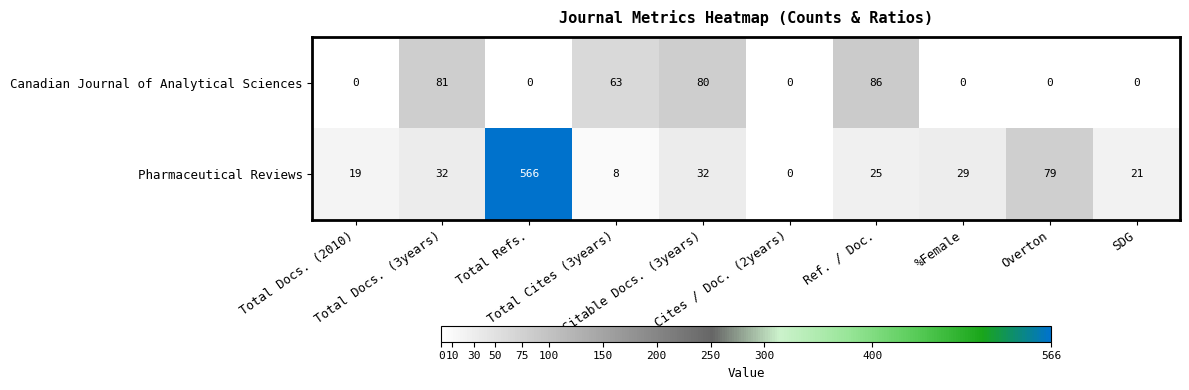

What is the greatest value displayed?

566